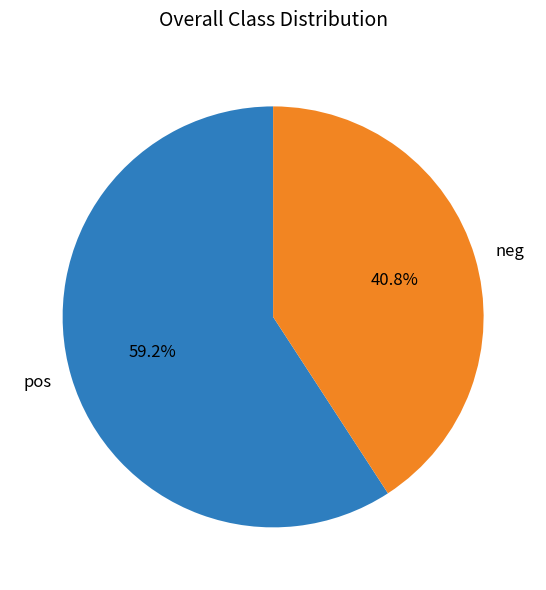

Rank the categories by value from lowest to highest.

neg, pos